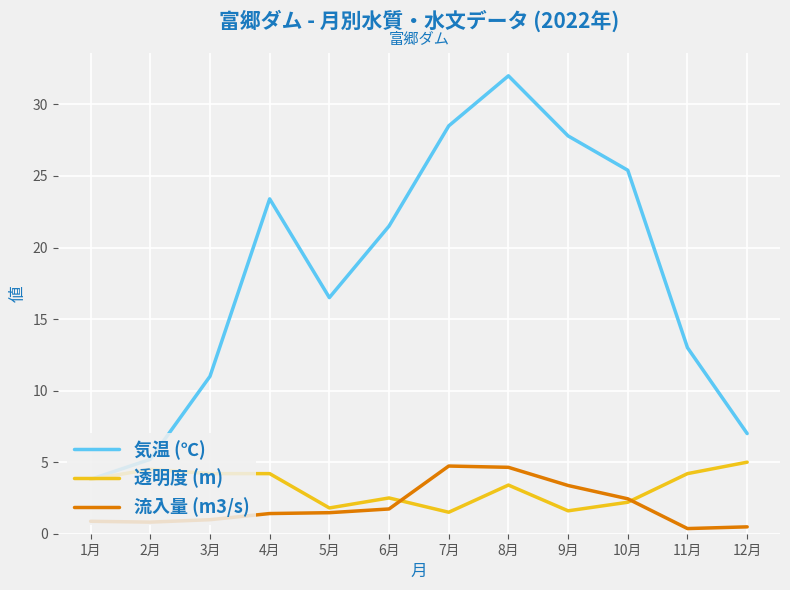

At which label is 気温 (℃) closest to 17?

5月